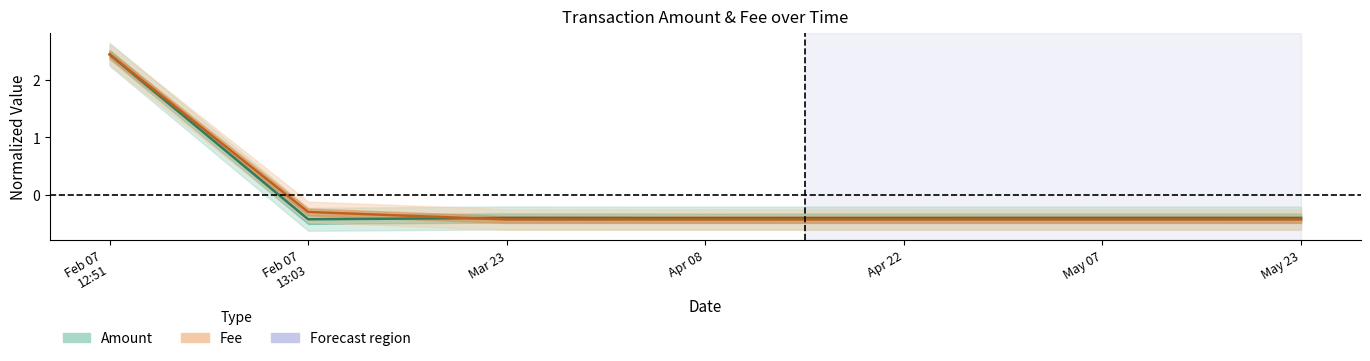

How many lines are shown in the chart?

2